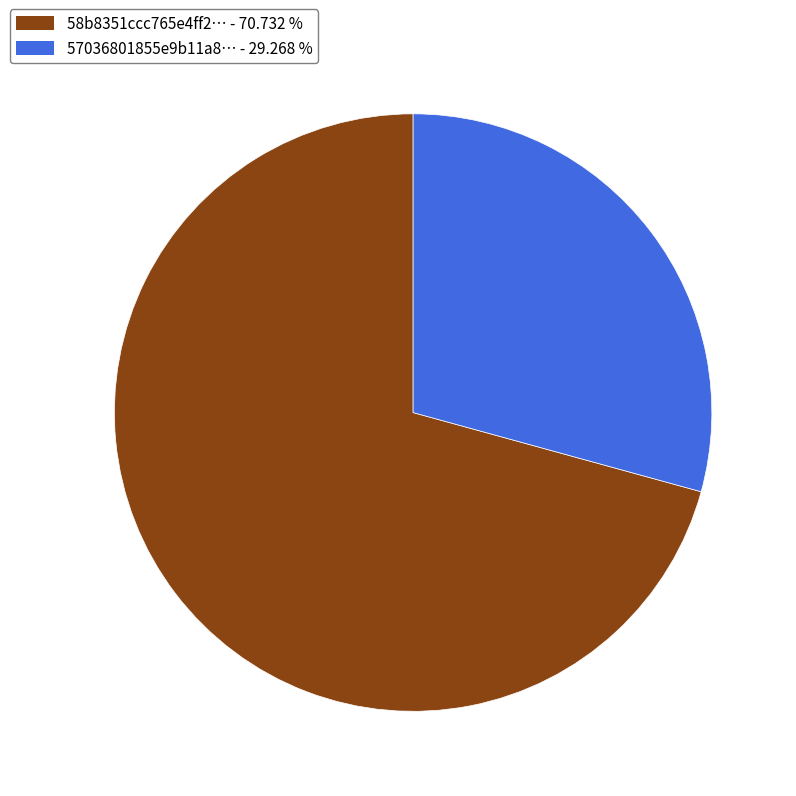

Is there a majority slice in this chart?

Yes